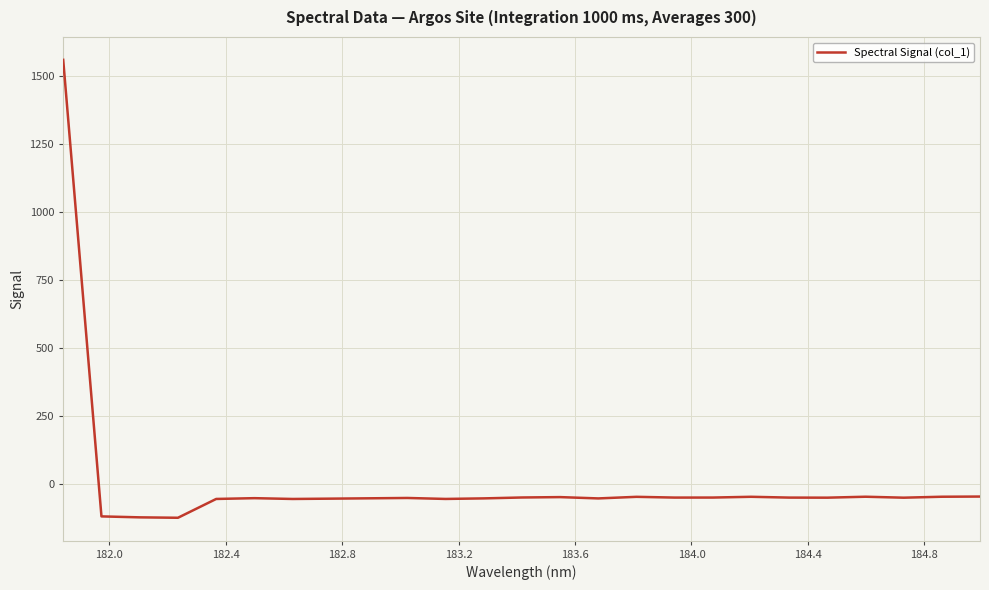

What is the smallest value displayed?

-124.7